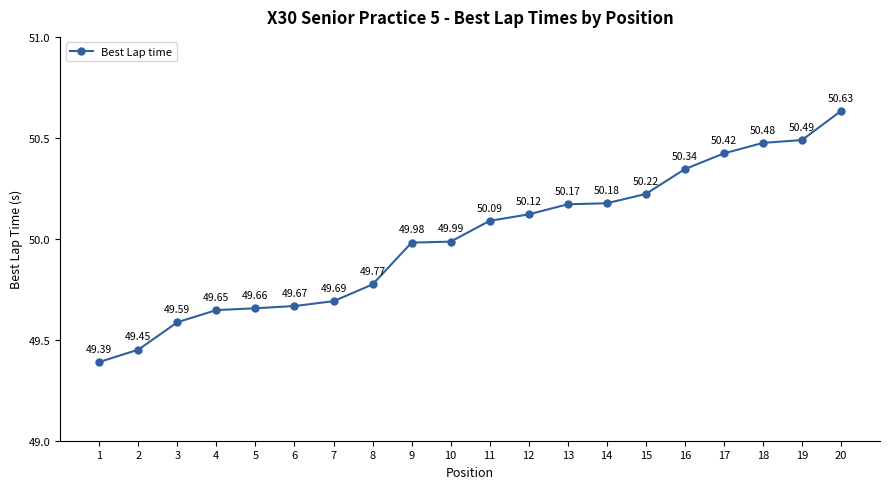

Which has a higher value, 14 or 16?

16